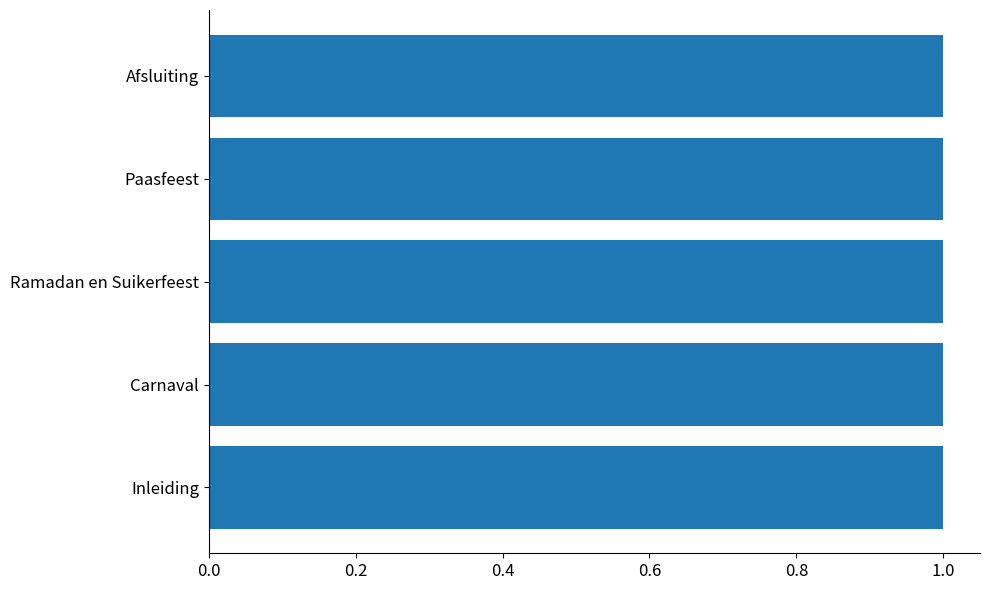

What is the sum of all values?

5.0